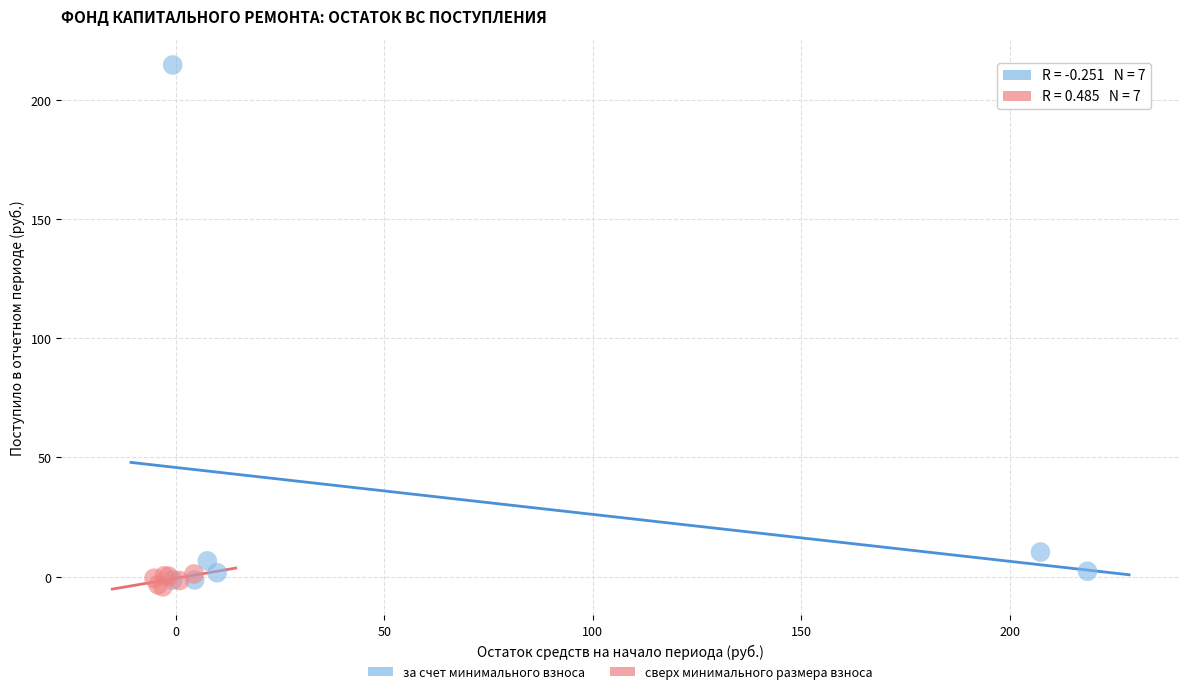

Which series has the largest Y range (max minus min)?

за счет минимального взноса